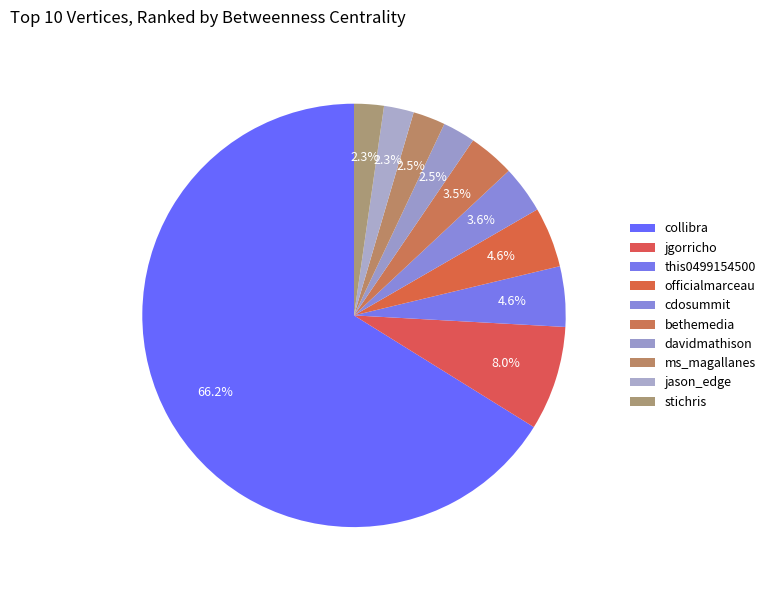

How many segments does this pie chart have?

10